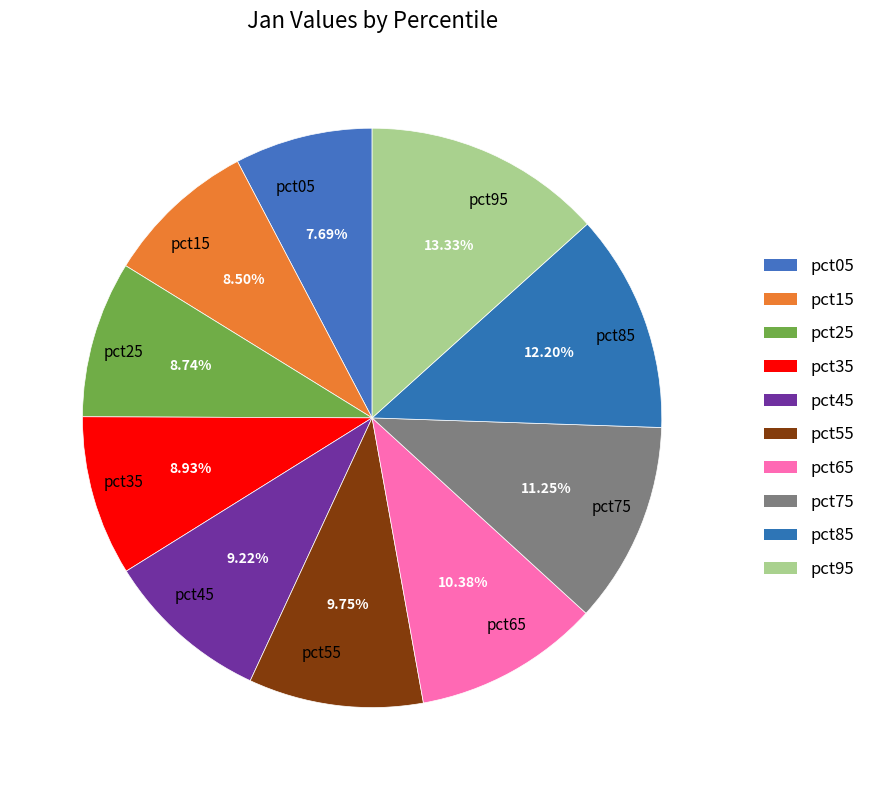

Count the number of slices in the pie.

10